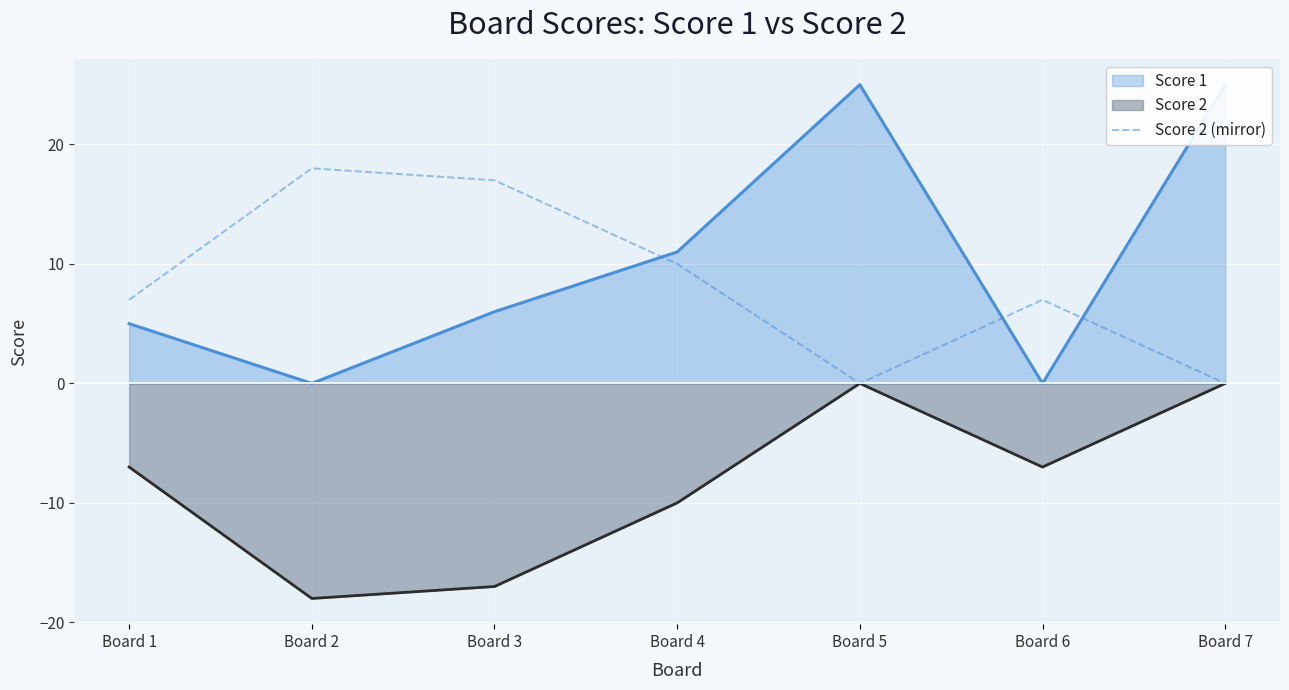

How many distinct data groups are displayed?

3